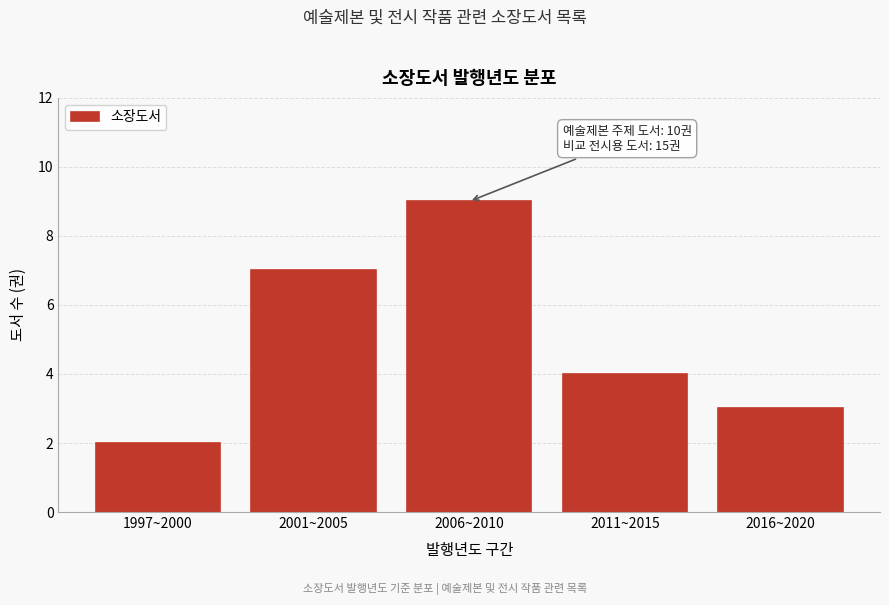

Reading left to right, extract all data points from this chart.

2	7	9	4	3